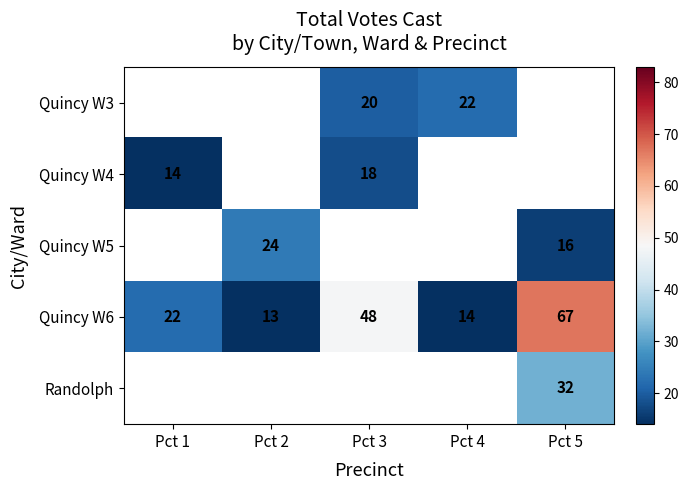

What is the difference between the highest and lowest values at Pct 4?

8.0